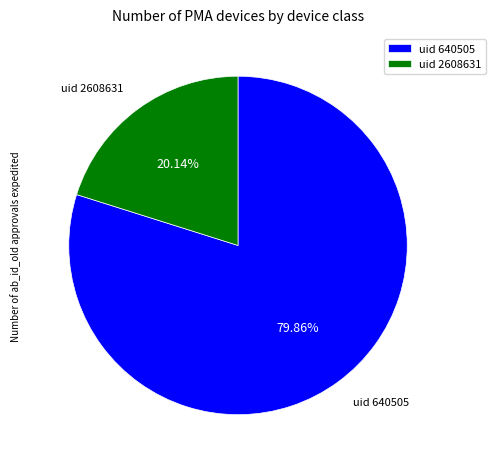

Between uid 640505 and uid 2608631, which is larger?

uid 640505